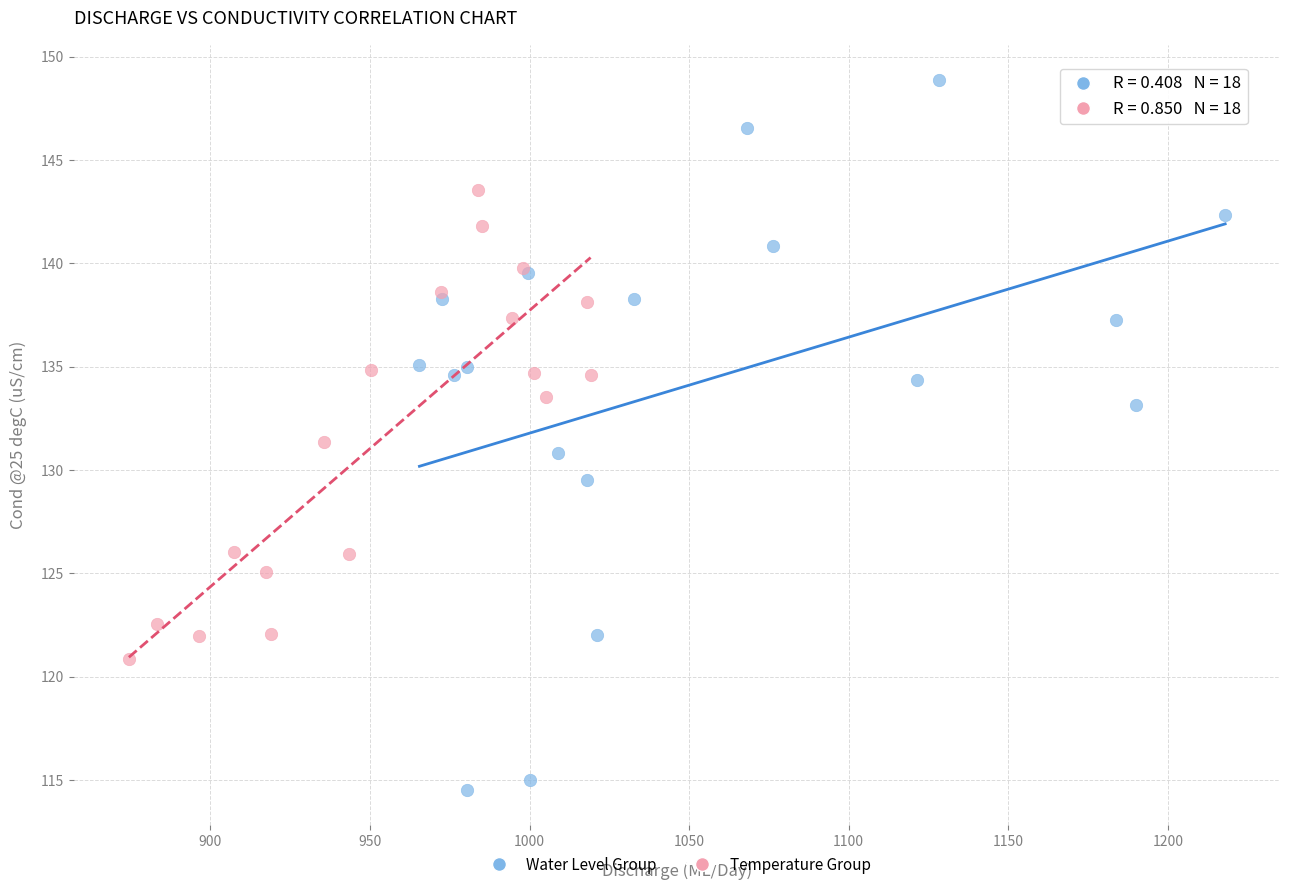

Which series has the widest spread of Y values?

Water Level Group